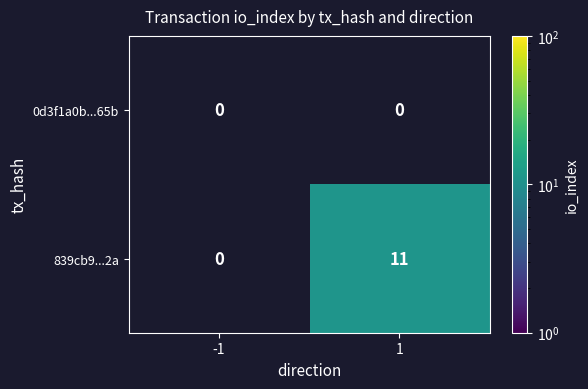

The value of 839cb9...2a at 1 is 11. True or false?

True